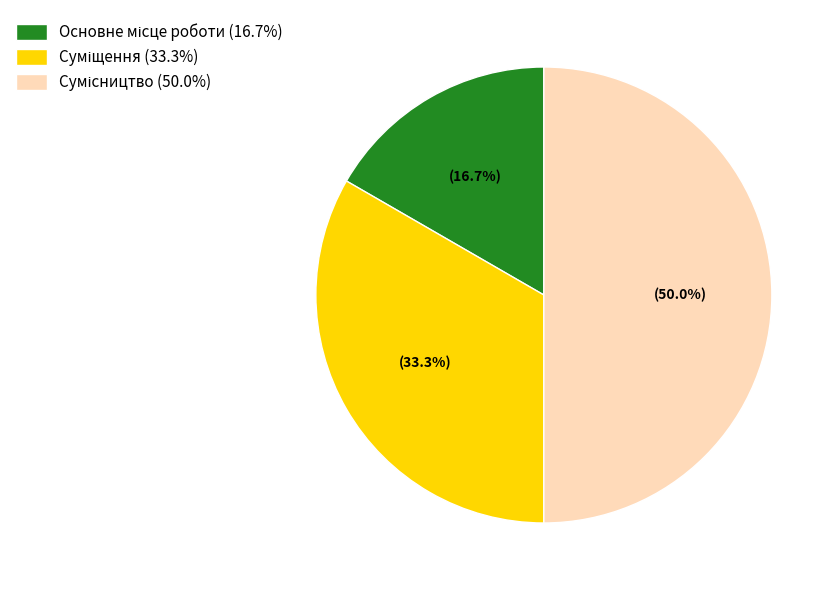

How many slices are in this pie chart?

3